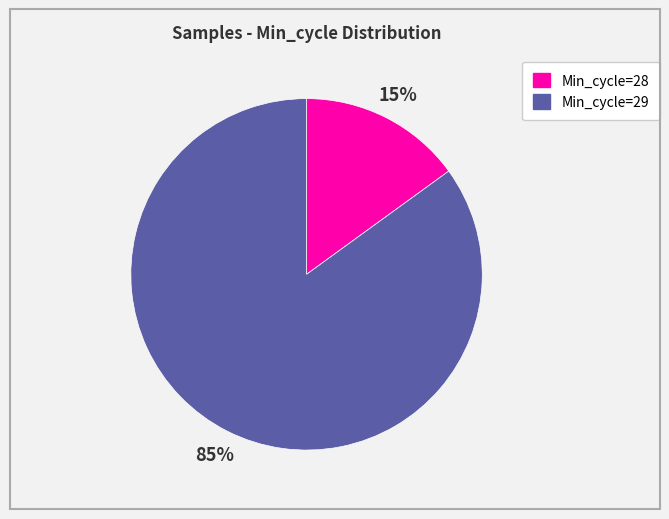

To the nearest percent, what is the average slice percentage?

50%